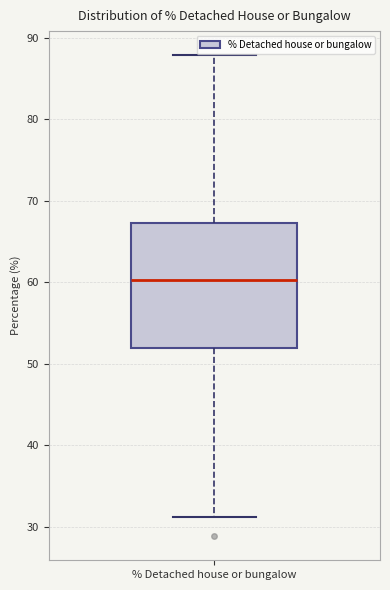

Read this box plot against the y-axis: the position of the median line, the range covered by the box, and the ends of both whiskers. The values are not printed on the chart, so give them approximately, as read against the axis.

median 60, box 52 to 67, whiskers 31 to 88